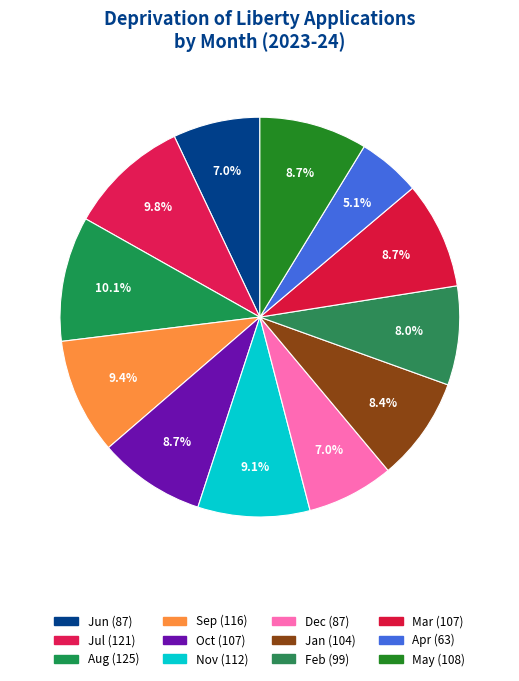

Count the number of slices in the pie.

12